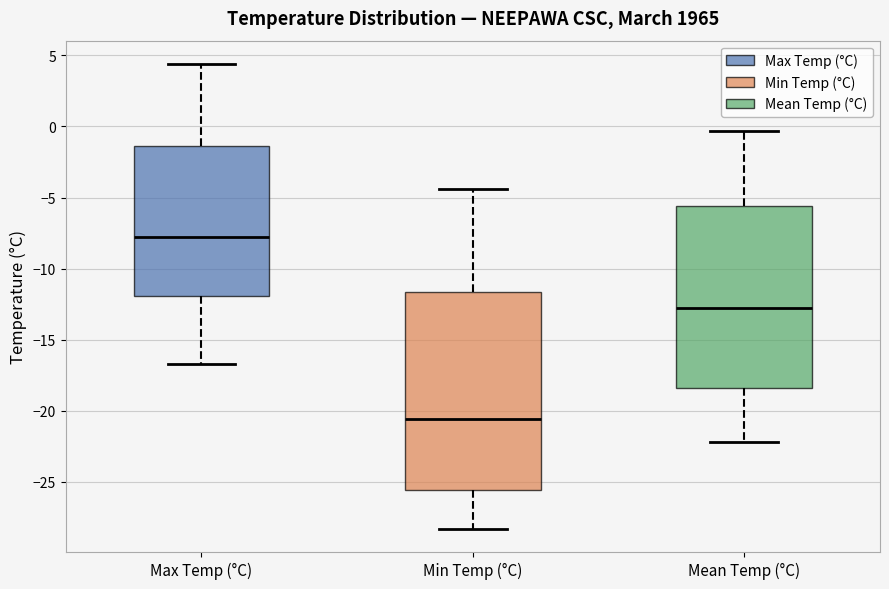

Reading left to right, transcribe this box plot: for each box, give where its median line is, the range the box spans, and where its two whiskers end, as read against the y-axis. The values are not printed on the chart, so give them approximately, as read against the axis.

Max Temp (°C): median -8.0, box -12.0 to -1.5, whiskers -16.5 to 4.5
Min Temp (°C): median -20.5, box -25.5 to -11.5, whiskers -28.5 to -4.5
Mean Temp (°C): median -13.0, box -18.5 to -5.5, whiskers -22.0 to -0.5